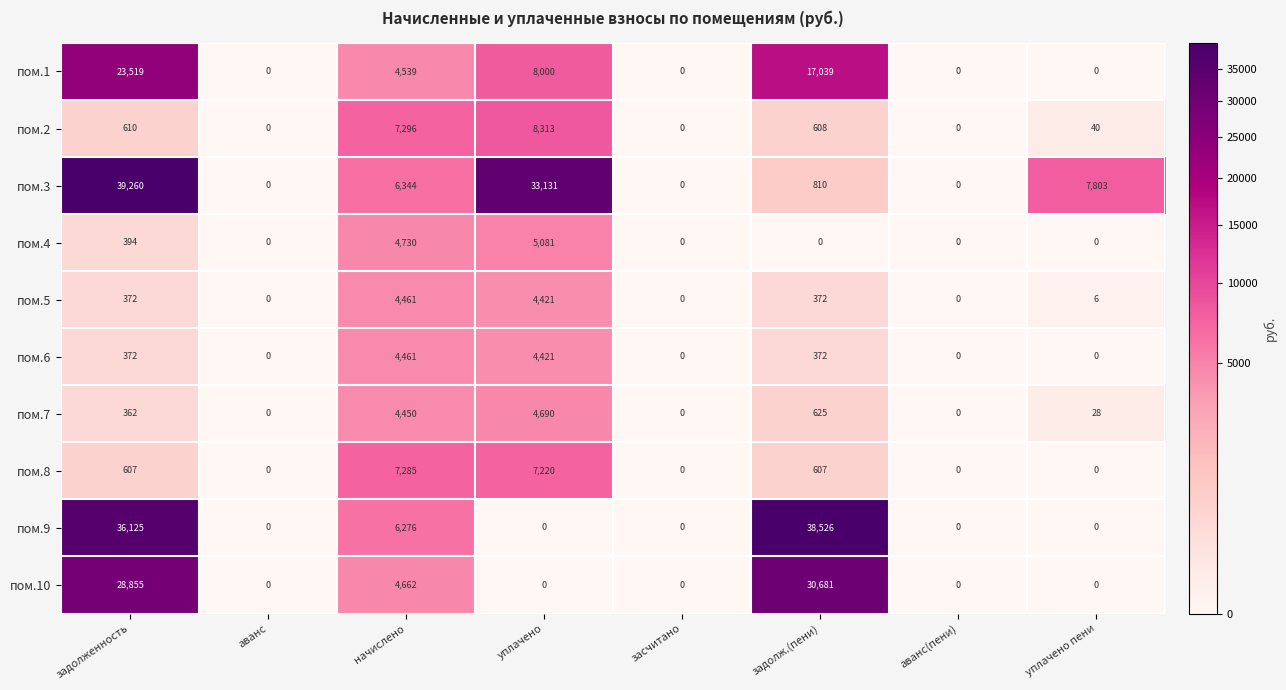

Which series has the largest total across all categories?

пом.3